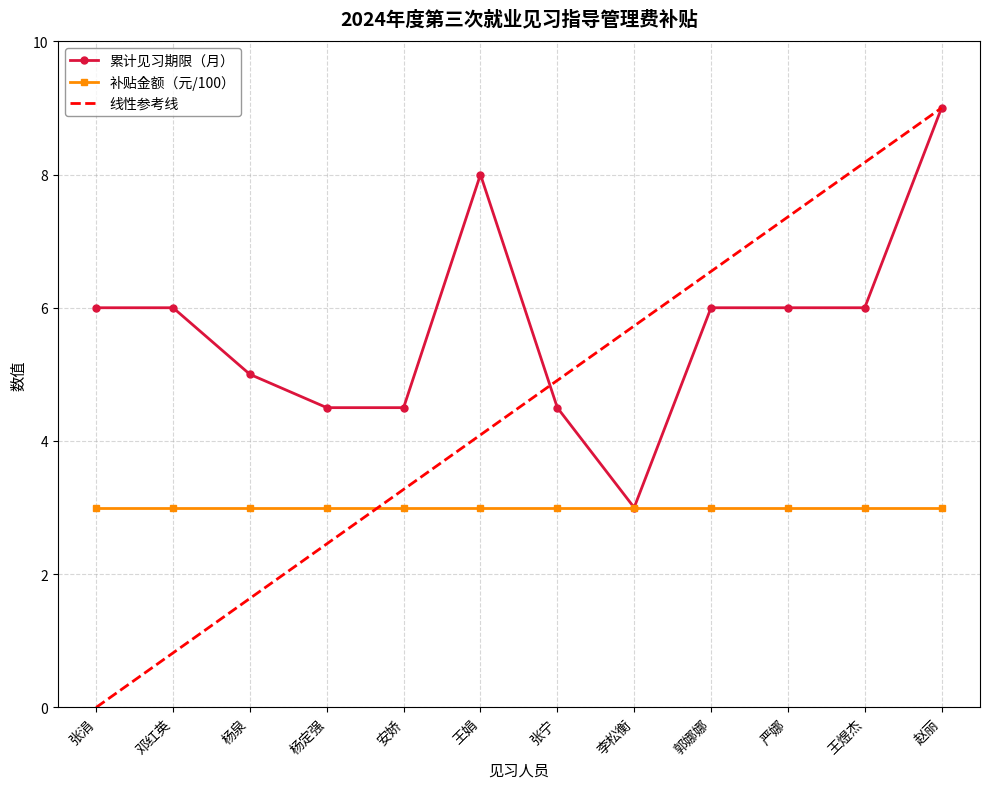

What is the maximum value shown in the chart?

9.0